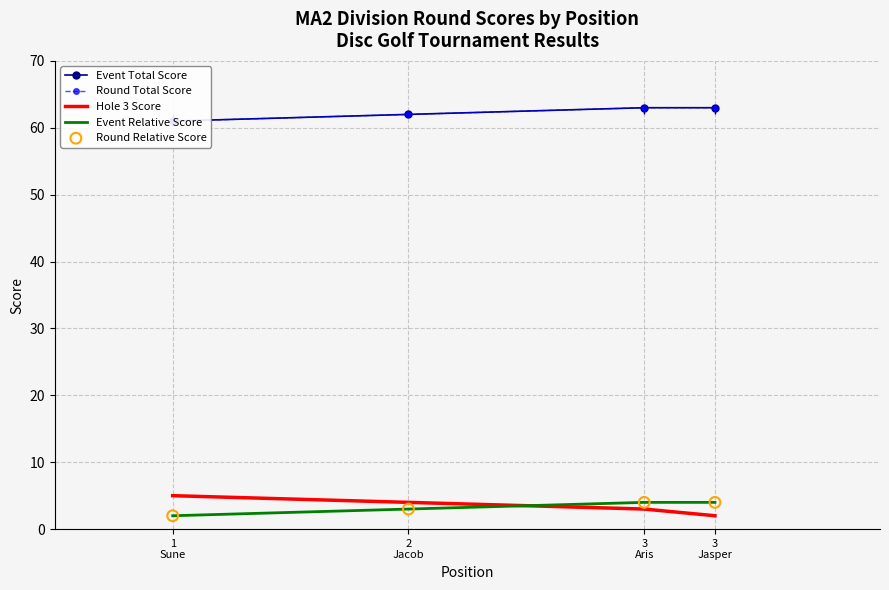

What are all the series names shown in the legend?

Event Total Score, Round Total Score, Hole 3 Score, Event Relative Score, Round Relative Score